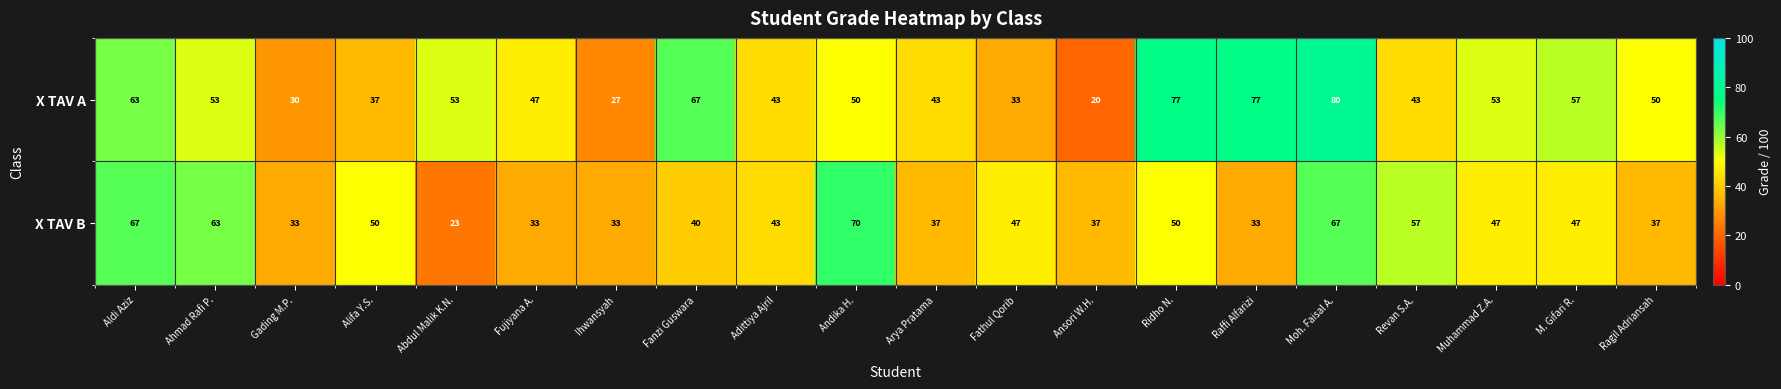

At Revan S.A., list the series in order from largest to smallest.

X TAV B, X TAV A